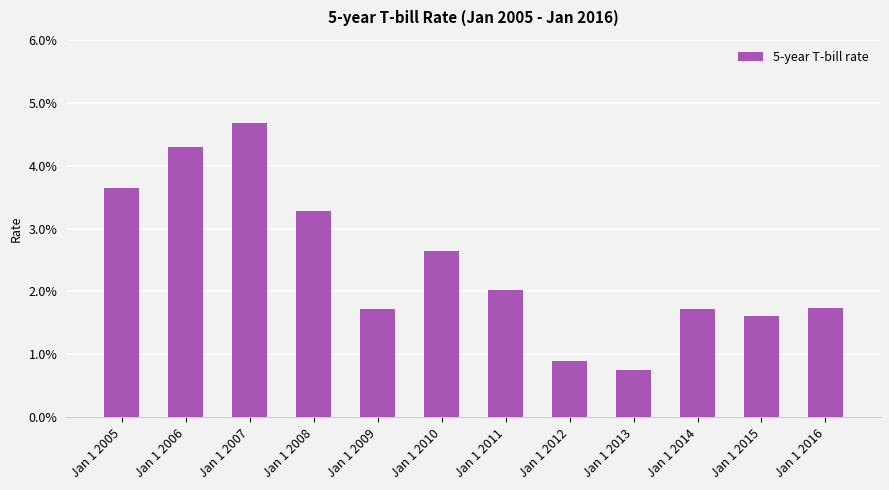

List the labels in order of value, largest first.

Jan 1 2007, Jan 1 2006, Jan 1 2005, Jan 1 2008, Jan 1 2010, Jan 1 2011, Jan 1 2016, Jan 1 2009, Jan 1 2014, Jan 1 2015, Jan 1 2012, Jan 1 2013